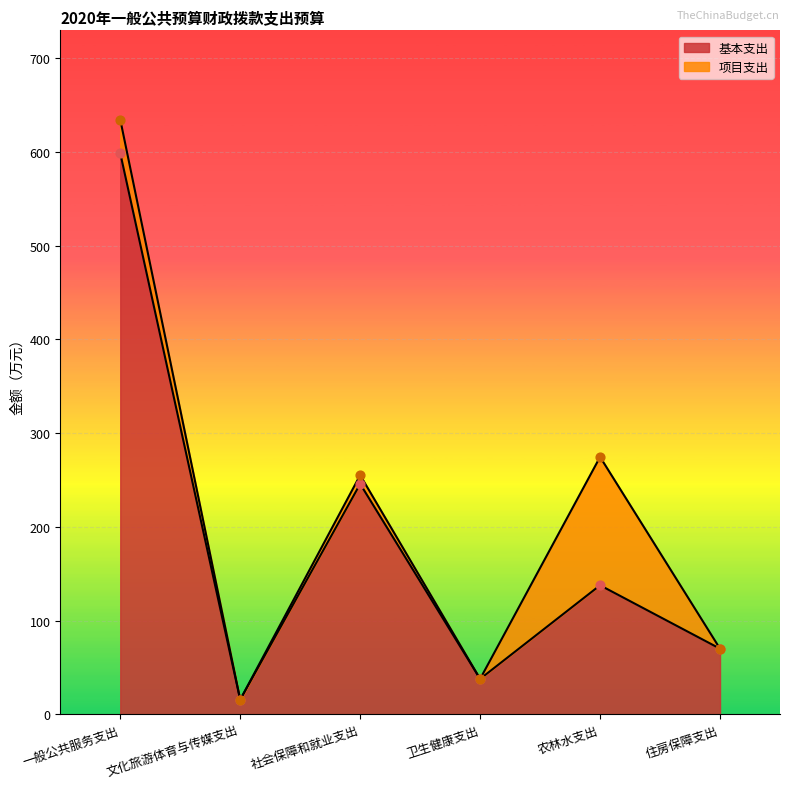

What is the ratio of the value at 住房保障支出 to the value at 一般公共服务支出?

0.1